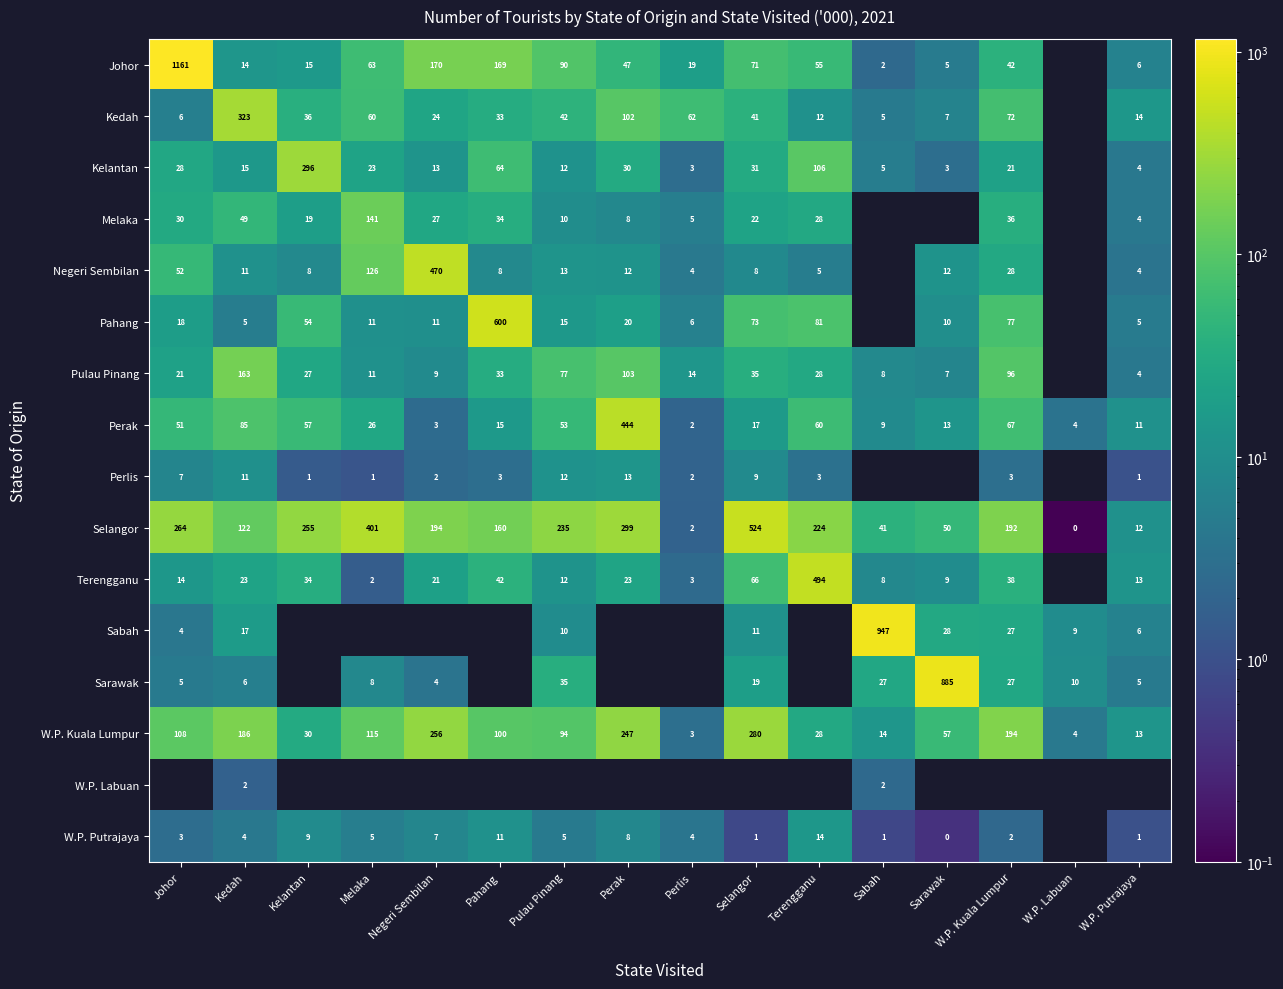

What is the sum of all Perak values?

917